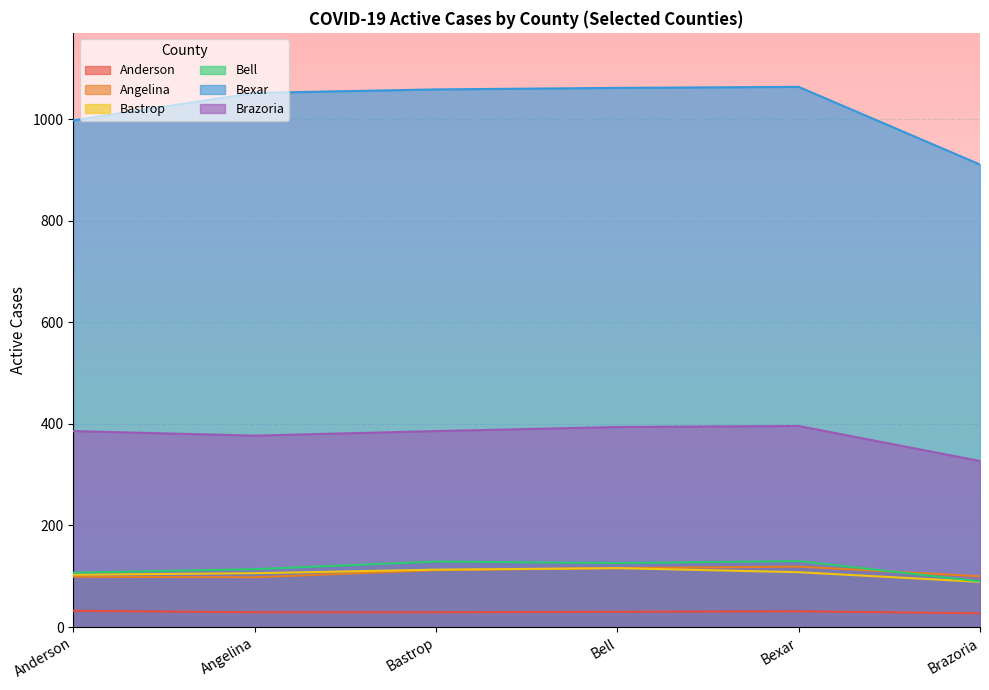

Which series changed the most between Bastrop and Bexar?

Brazoria